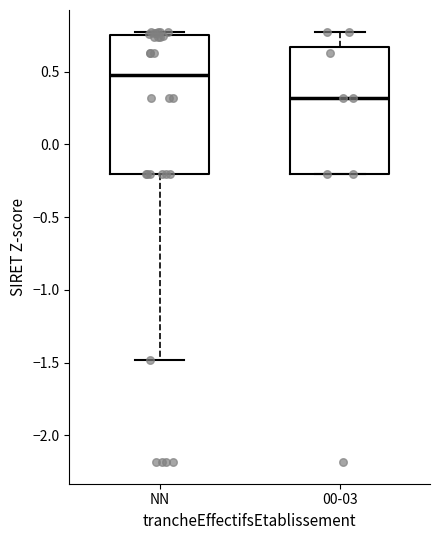

Which box's median line is the lowest?

00-03